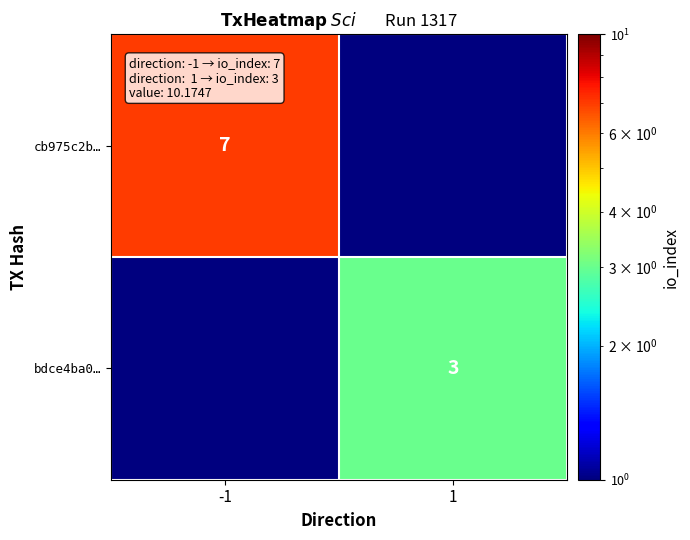

Is the value of bdce4ba0… at 1 greater than the value of cb975c2b… at -1?

No